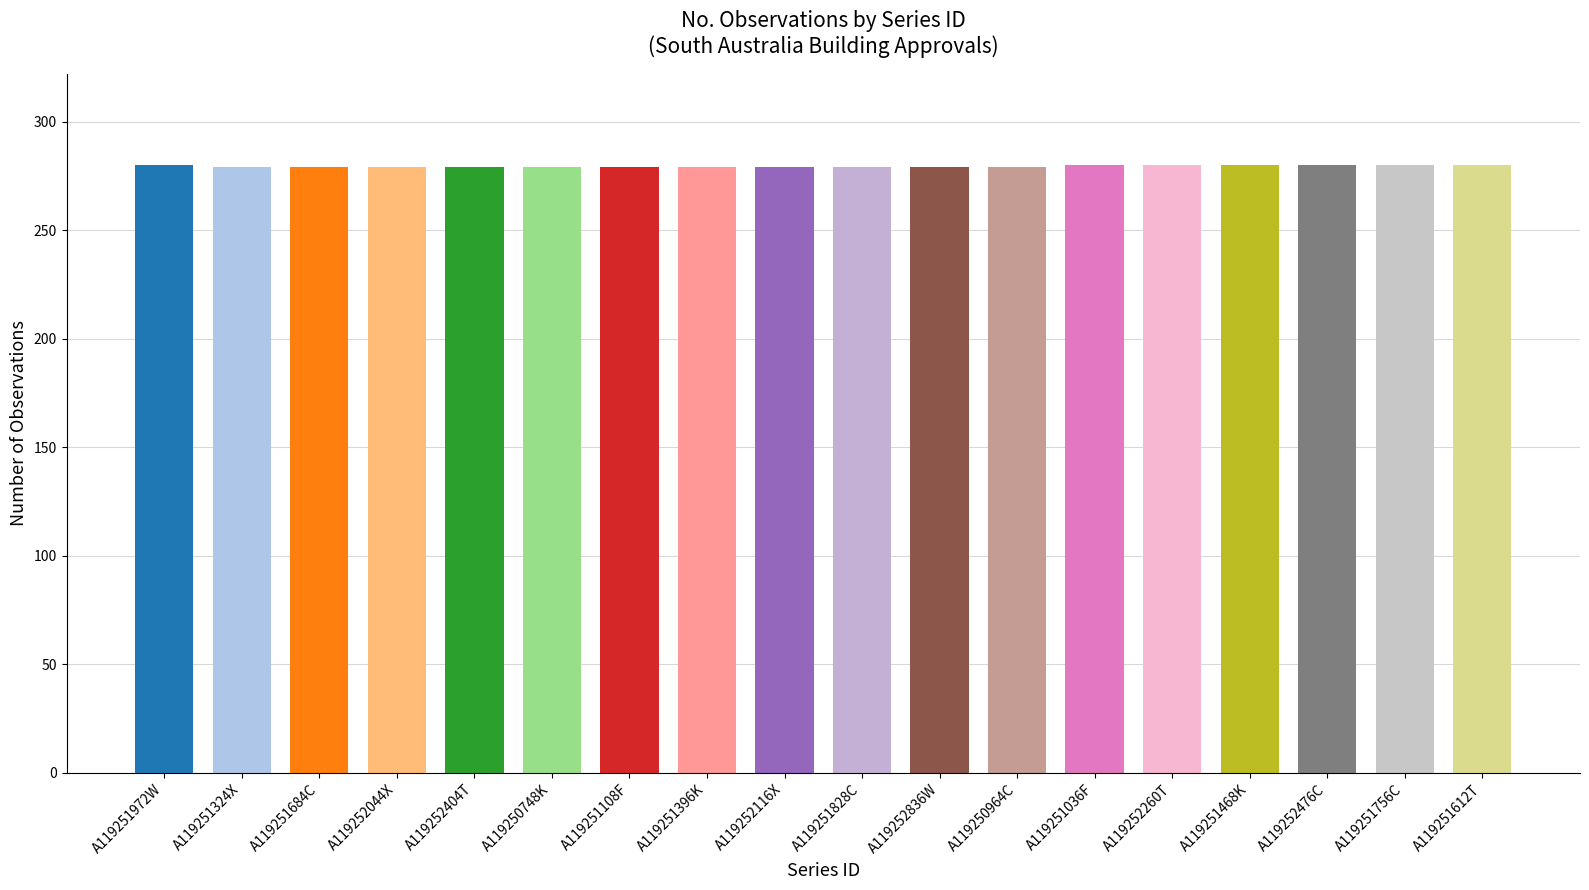

True or false: the data shows 279 at A119251828C.

True